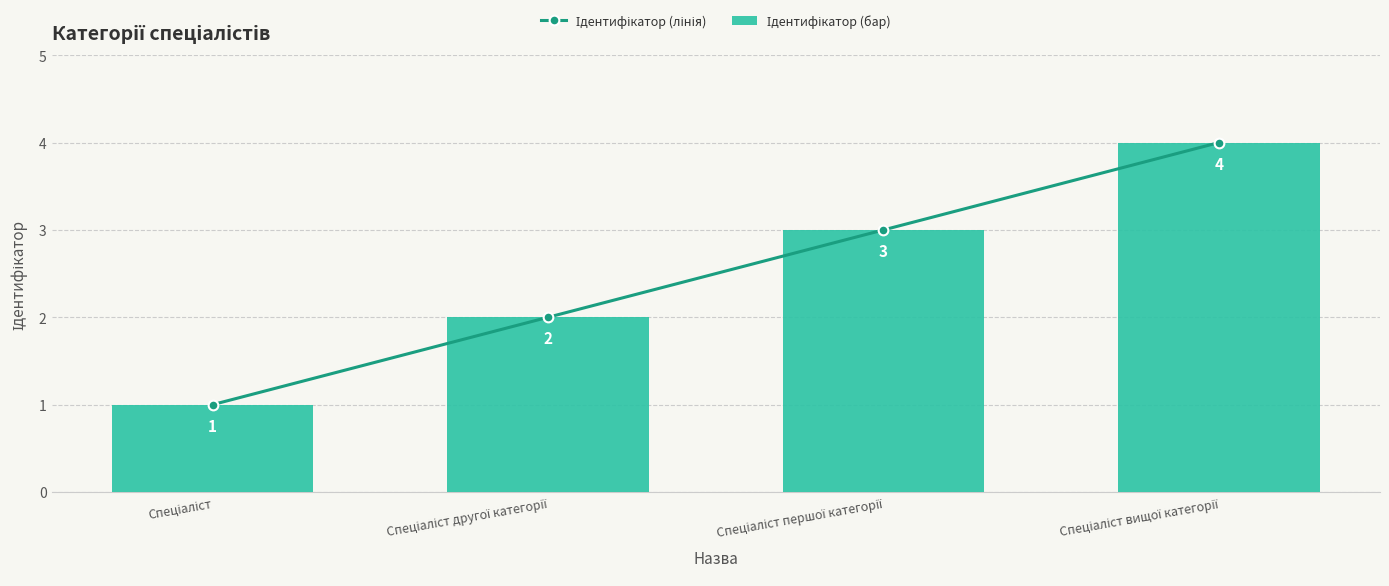

Count the number of data series in this chart.

2